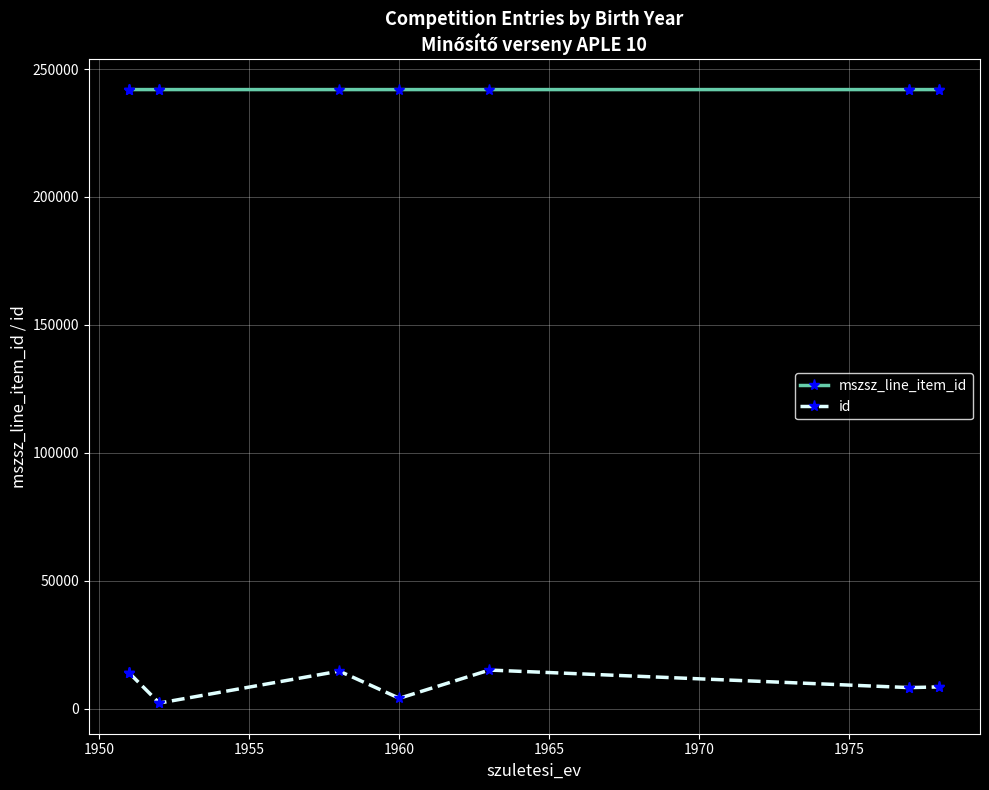

What is the difference between the highest and lowest values at 1965?

239782